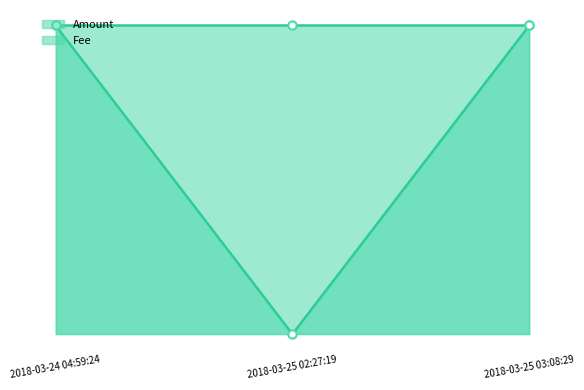

What position from the left is 2018-03-25 03:08:29?

3